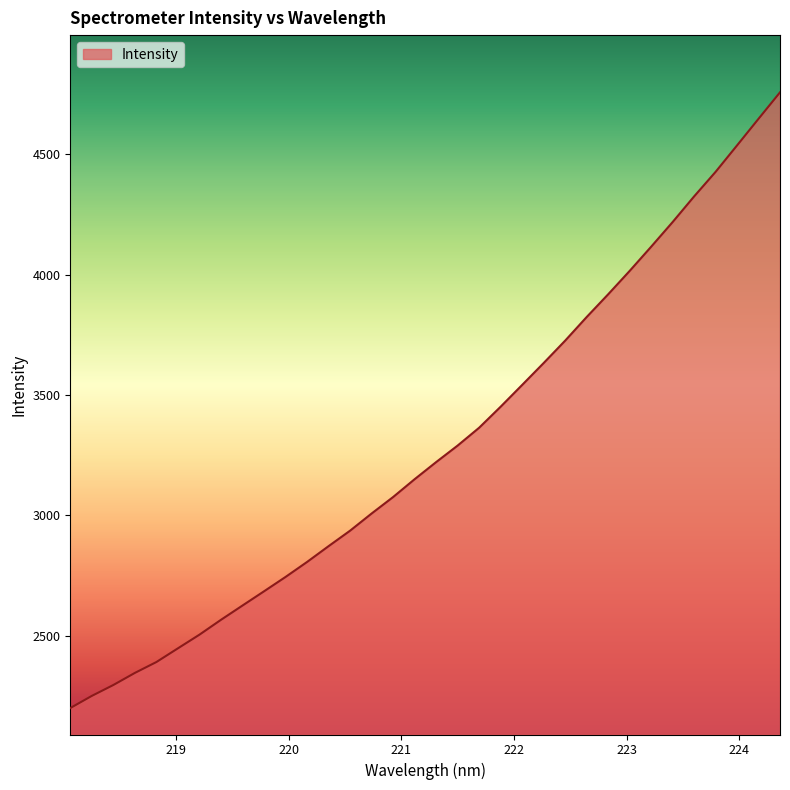

True or false: there are more than 2 points higher than both neighbors.

False